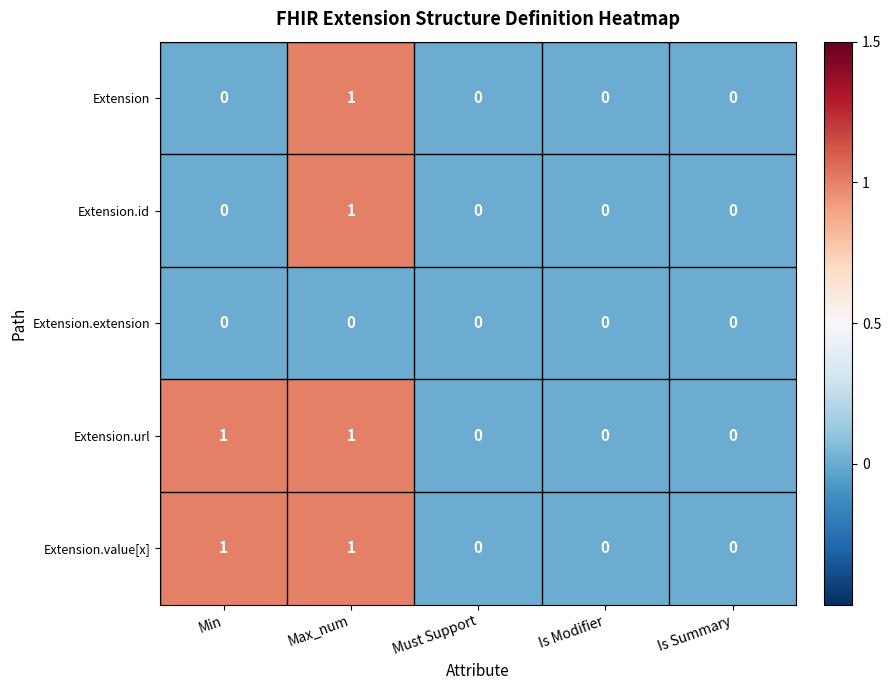

The value of Extension.value[x] at Is Summary is 0. True or false?

True